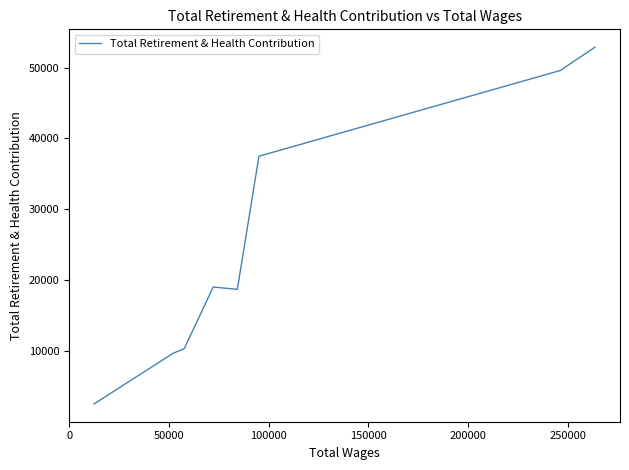

How many data points are less than 19056?

4